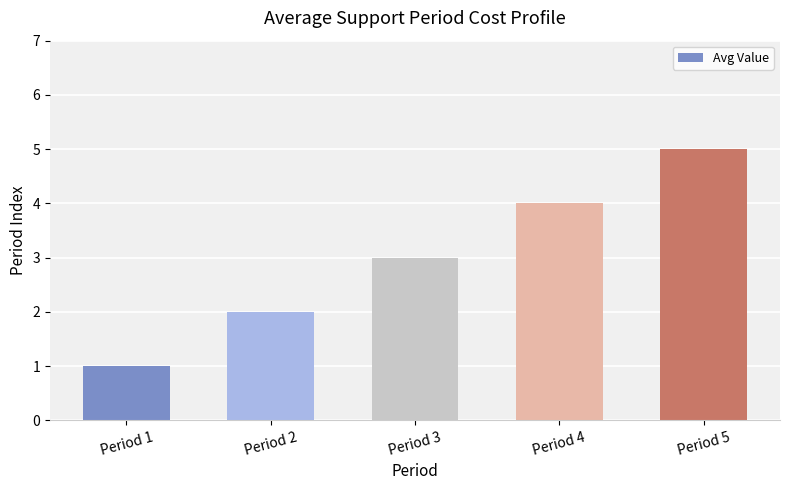

Count the number of data series in this chart.

1